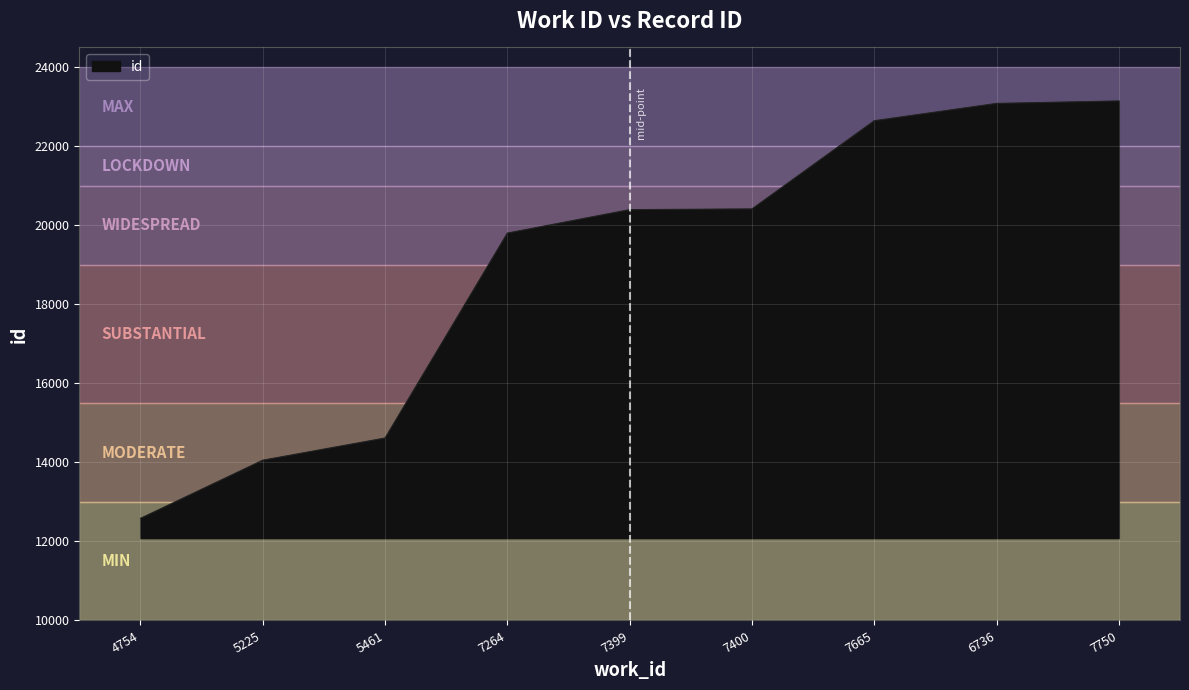

Which label corresponds to the smallest value in the chart?

4754